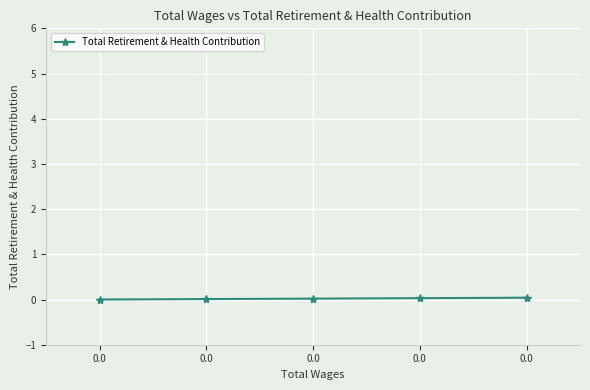

How many distinct data groups are displayed?

1